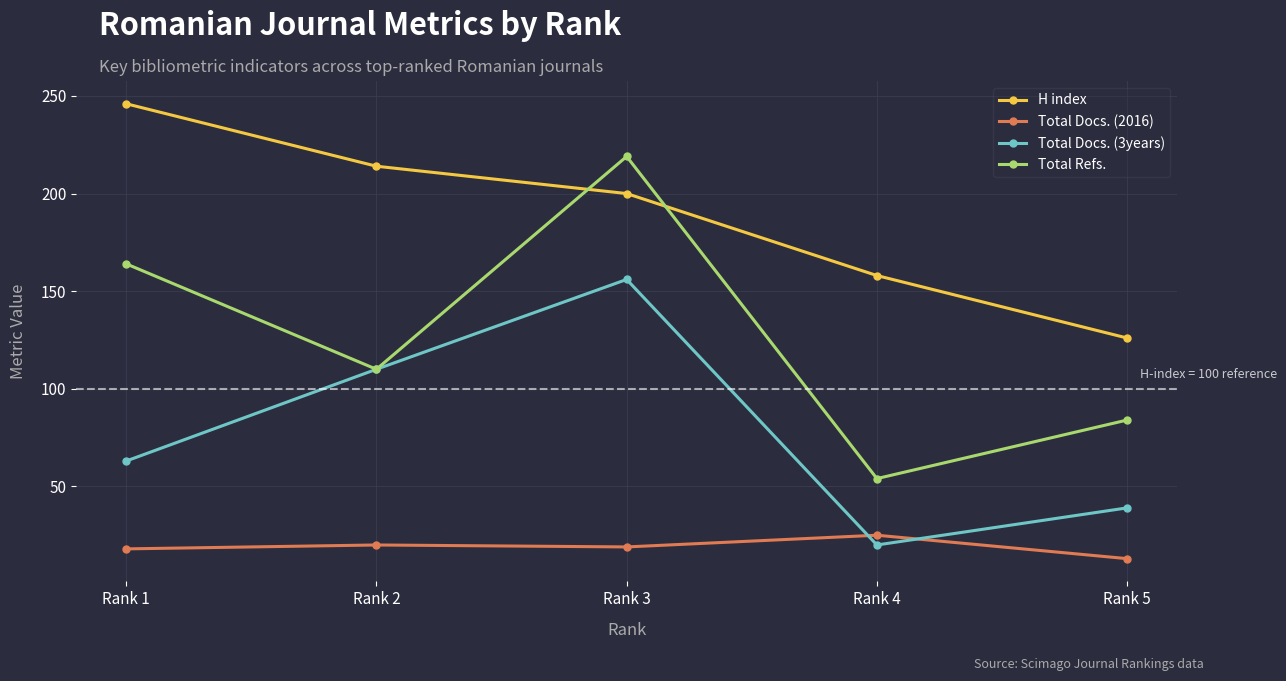

At which category does Total Refs. reach its first local peak?

Rank 3